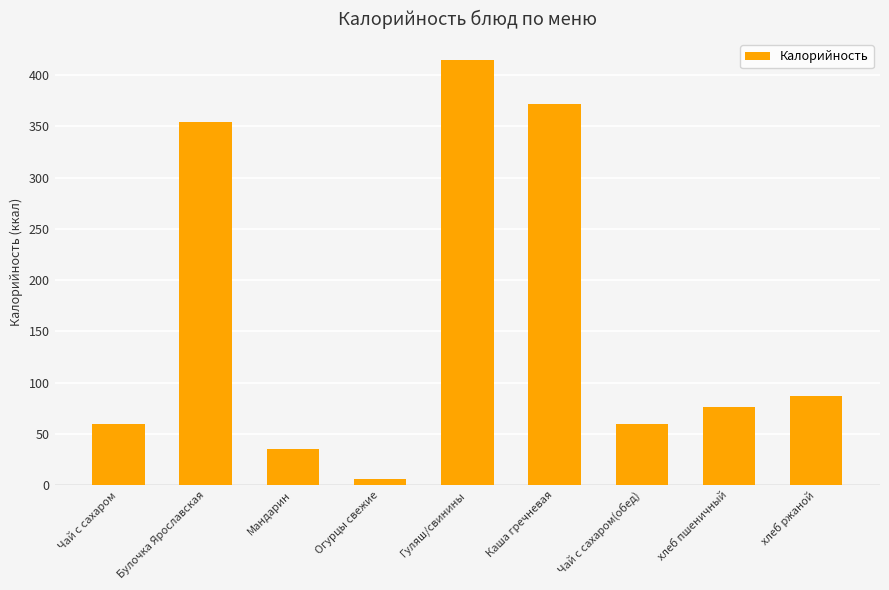

What is the label of the 1st bar from the left?

Чай с сахаром